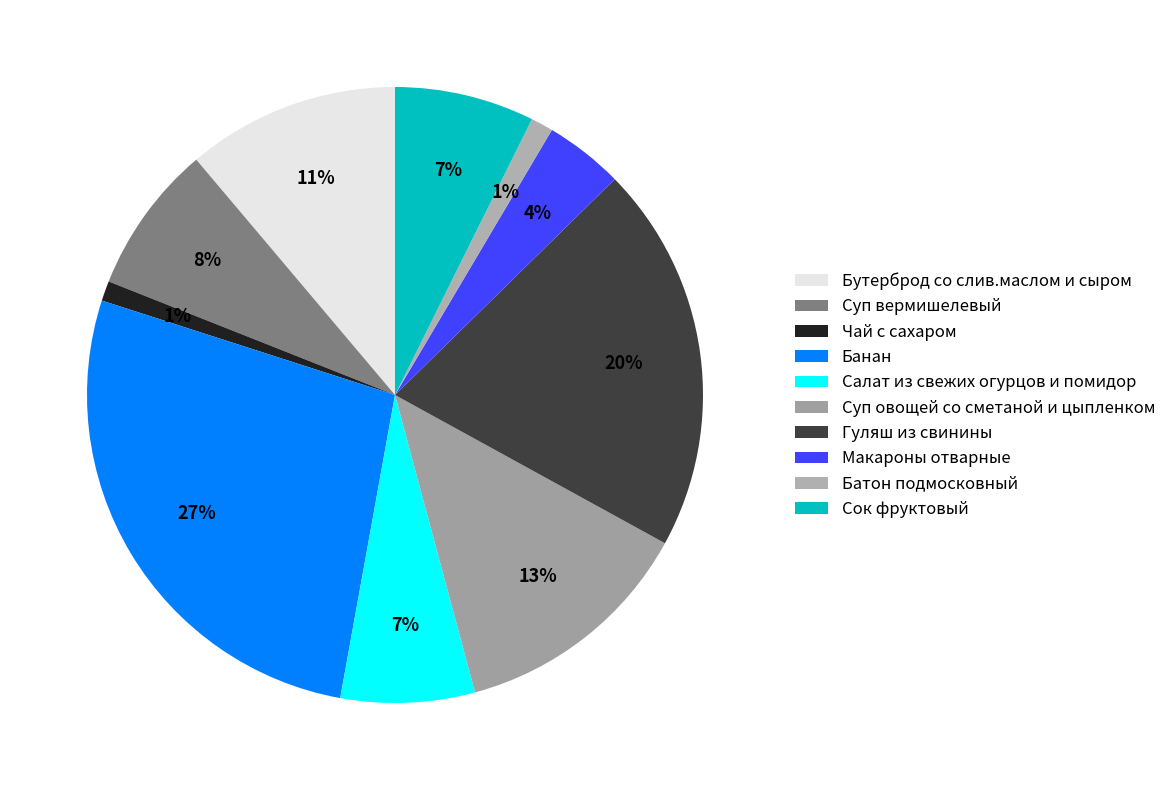

To the nearest percent, what is the difference between the Салат из свежих огурцов и помидор and Суп овощей со сметаной и цыпленком slice percentages?

6%